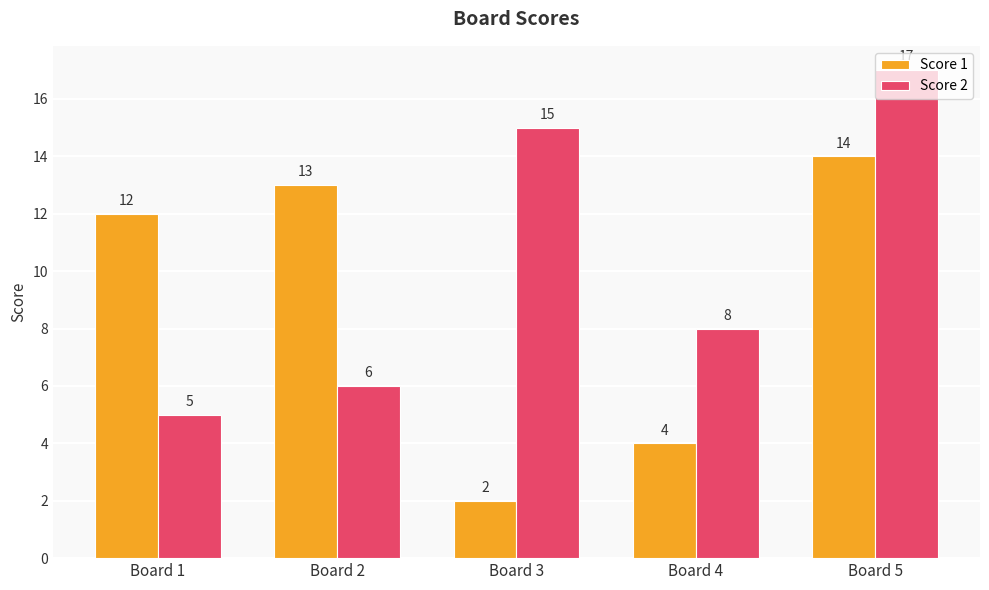

Is the value of Score 2 at Board 4 greater than the value of Score 1 at Board 3?

Yes